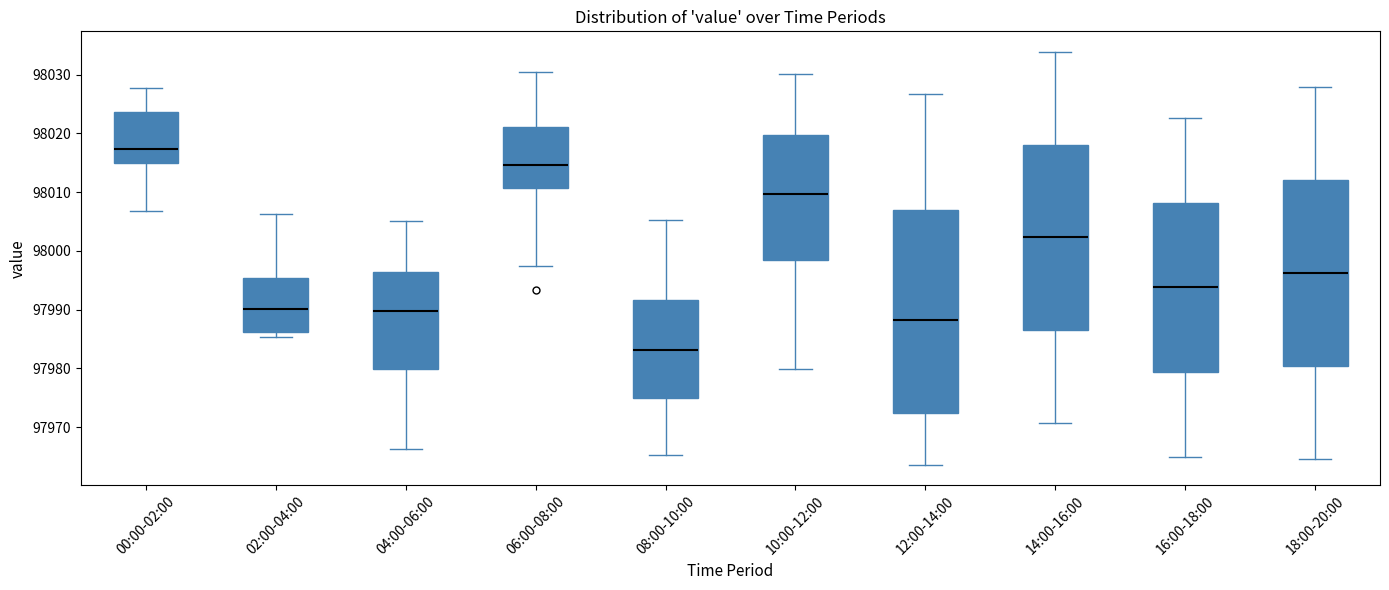

Reading left to right, read every box against the y-axis: the position of its median line, the range the box covers, and the ends of its whiskers. The values are not printed on the chart, so give them approximately, as read against the axis.

00:00-02:00: median 98017, box 98015 to 98024, whiskers 98007 to 98028
02:00-04:00: median 97990, box 97986 to 97995, whiskers 97985 to 98006
04:00-06:00: median 97990, box 97980 to 97996, whiskers 97966 to 98005
06:00-08:00: median 98015, box 98011 to 98021, whiskers 97997 to 98030
08:00-10:00: median 97983, box 97975 to 97992, whiskers 97965 to 98005
10:00-12:00: median 98010, box 97999 to 98020, whiskers 97980 to 98030
12:00-14:00: median 97988, box 97972 to 98007, whiskers 97964 to 98027
14:00-16:00: median 98002, box 97986 to 98018, whiskers 97971 to 98034
16:00-18:00: median 97994, box 97979 to 98008, whiskers 97965 to 98023
18:00-20:00: median 97996, box 97980 to 98012, whiskers 97965 to 98028